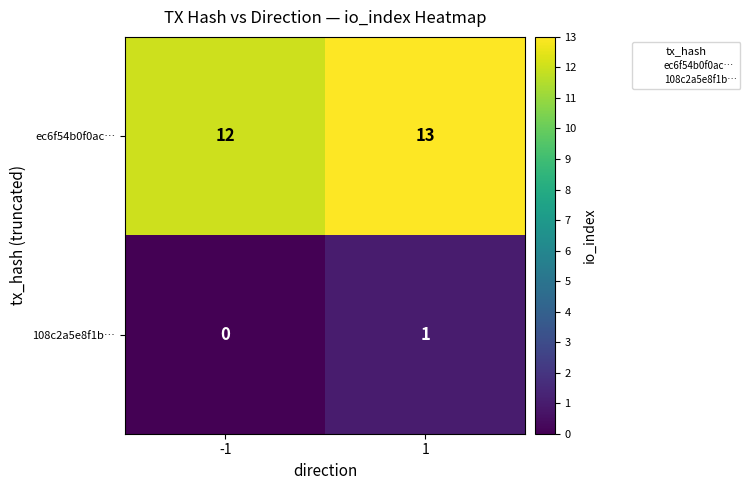

Rank the series at 1 from lowest to highest value.

108c2a5e8f1b…, ec6f54b0f0ac…